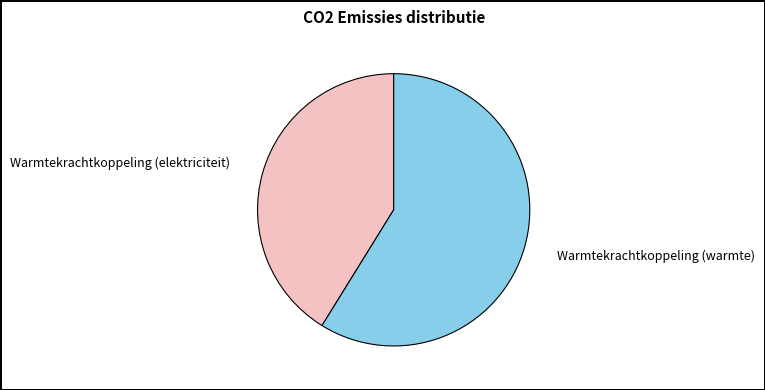

What is the smallest slice in the pie chart?

Warmtekrachtkoppeling (elektriciteit)